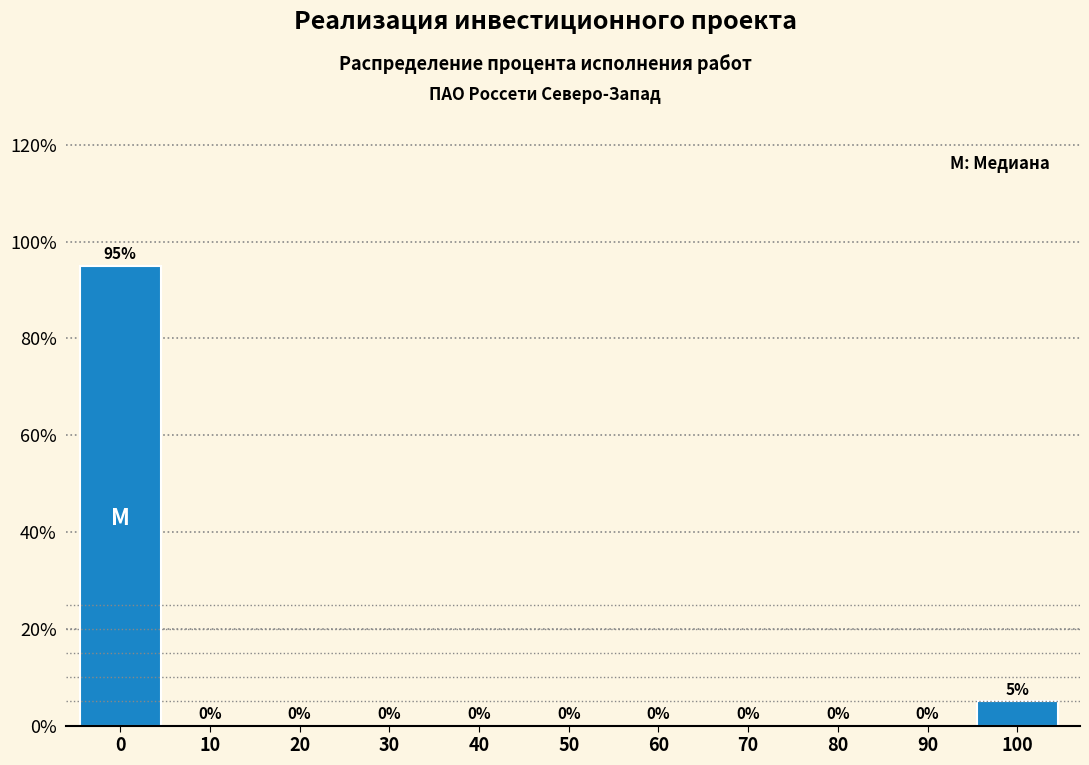

Reading right to left, transcribe all the data shown in this chart.

100=5	90=0	80=0	70=0	60=0	50=0	40=0	30=0	20=0	10=0	0=95